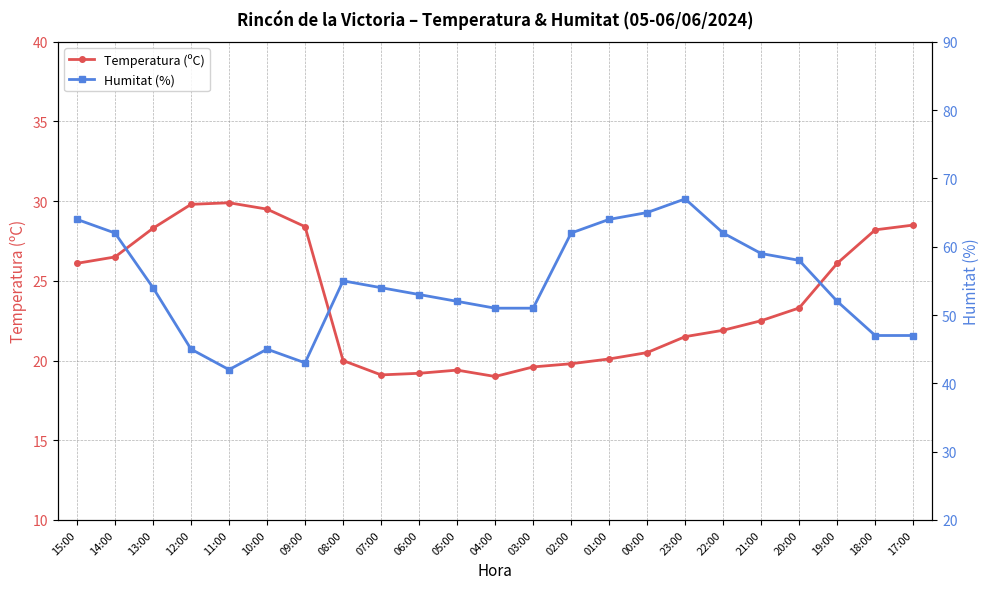

What is the sum of all Humitat (%) values?

1254.0